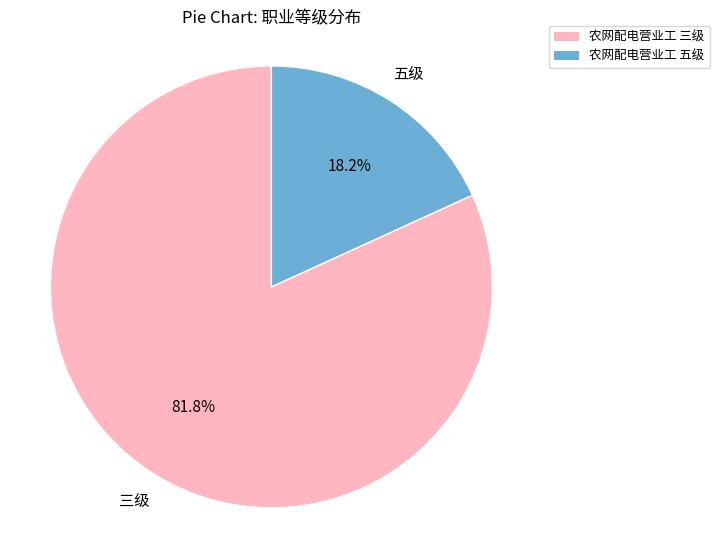

Which has a higher value, 农网配电营业工 五级 or 农网配电营业工 三级?

农网配电营业工 三级